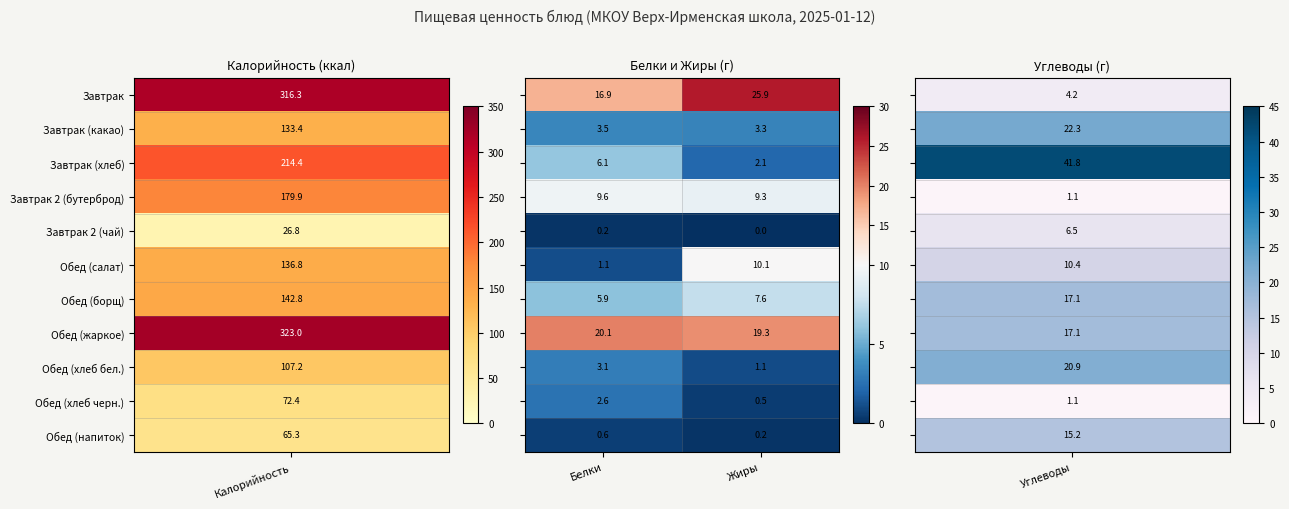

How many data points does each series have?

2